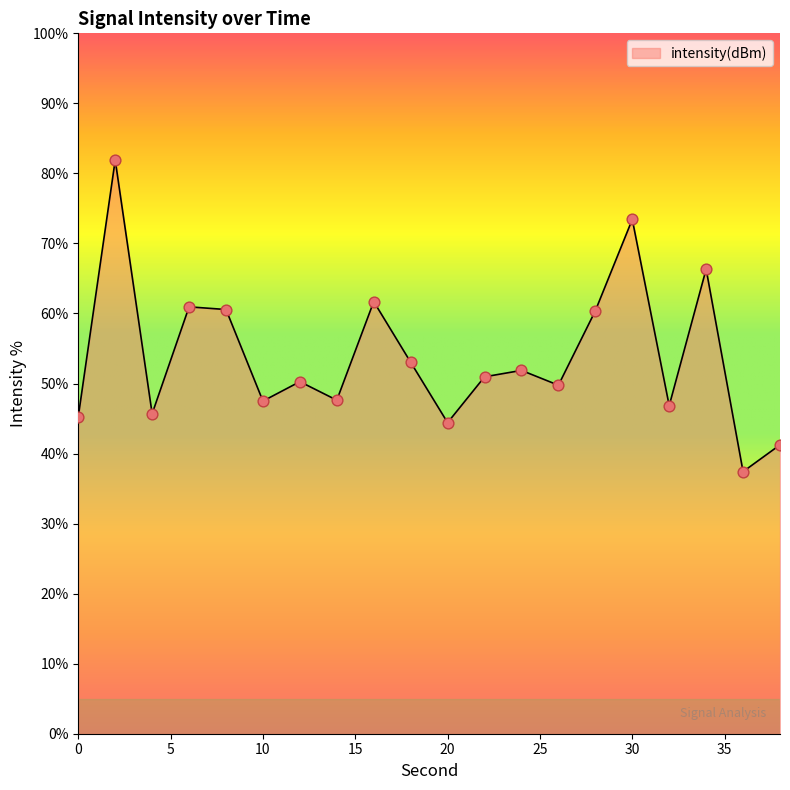

What is the smallest value displayed?

37.4